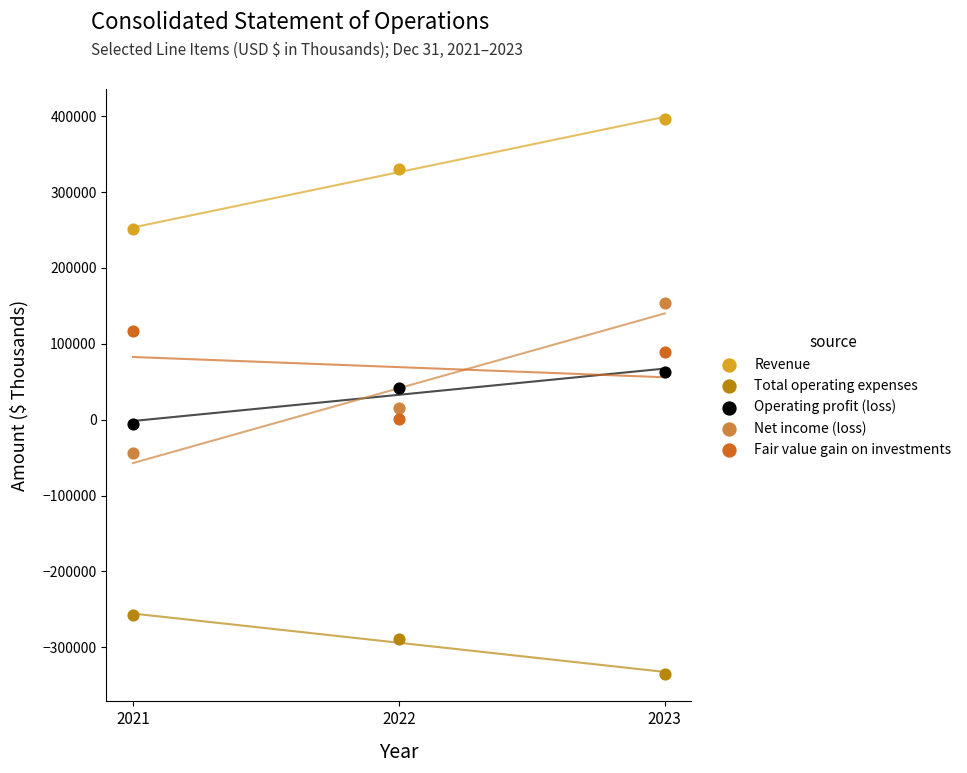

Which series contains the highest Y value?

Revenue